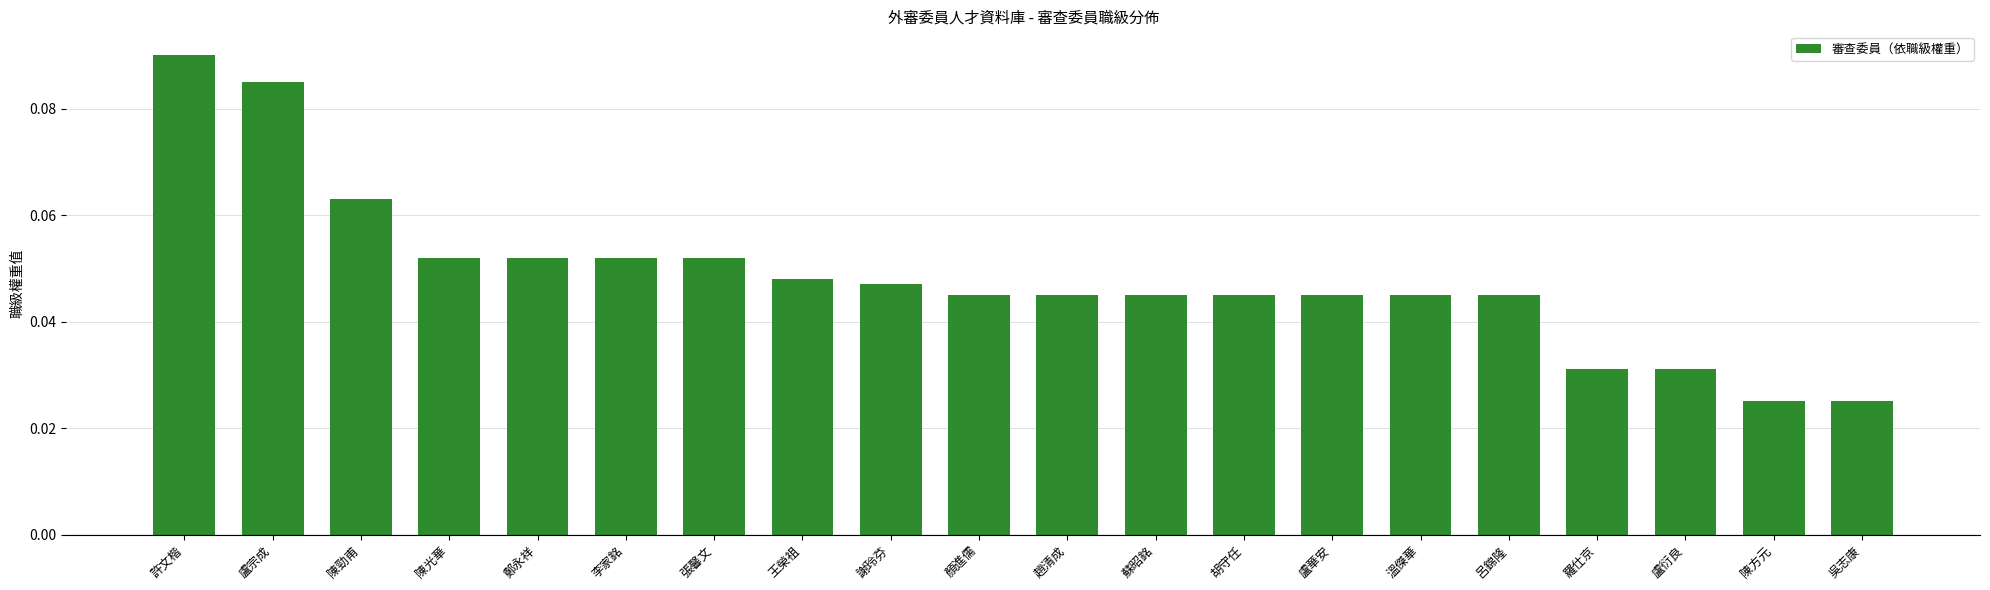

Which category has the highest value across all series?

許文楷